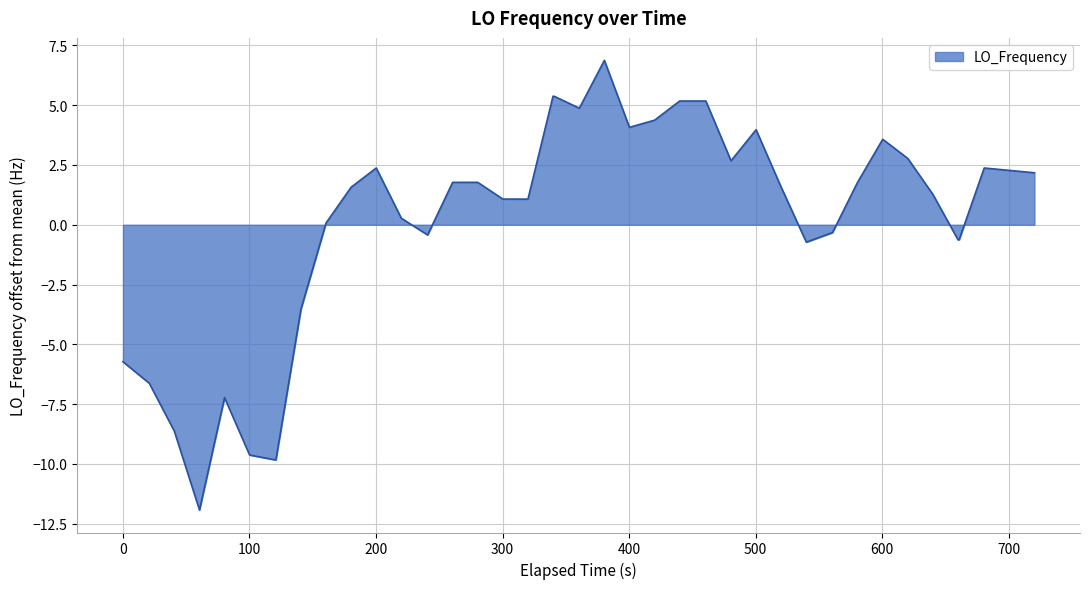

What is the smallest value displayed?

-11.9